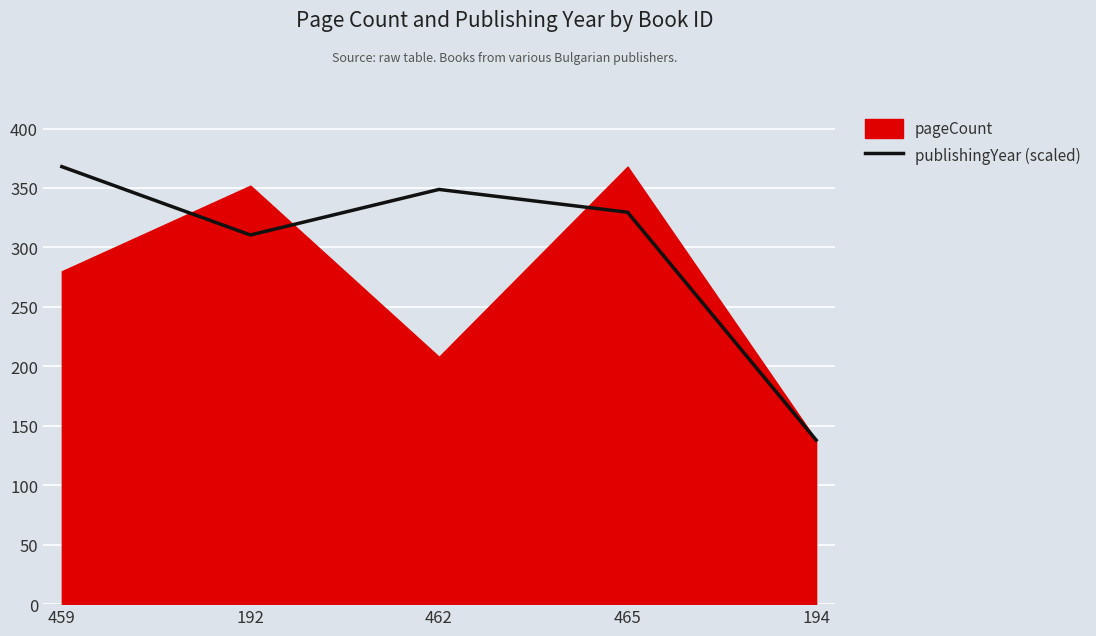

What is the label of the 3rd point from the right?

462